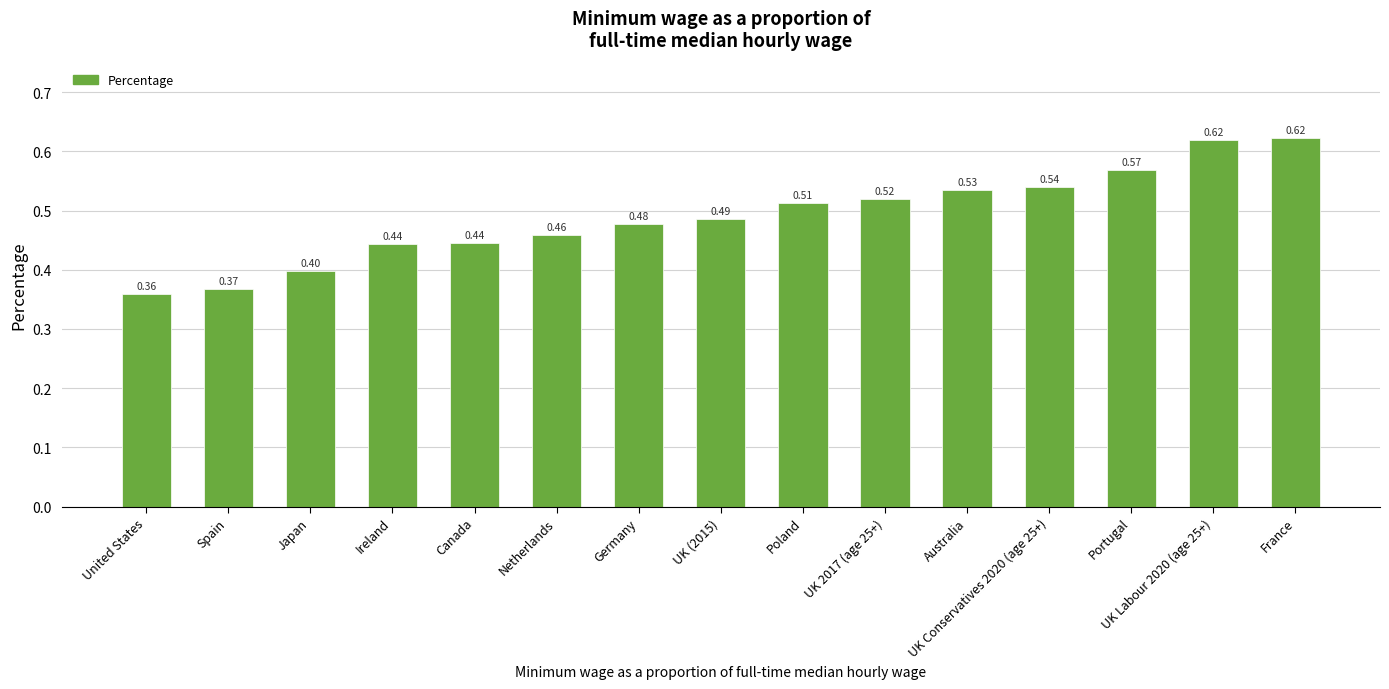

What is the sum of the values at UK 2017 (age 25+) and Germany?

1.0